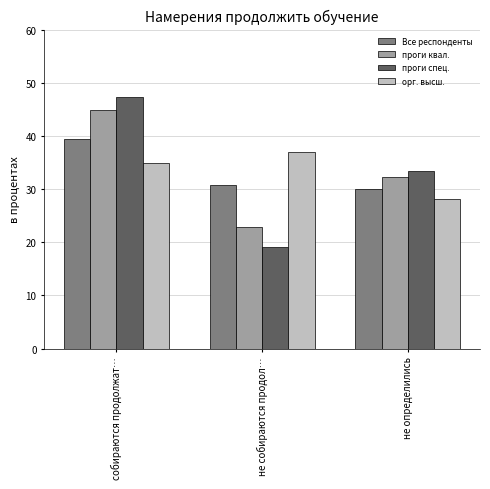

What is the difference between the maximum and second lowest values in the Все респонденты series?

8.6